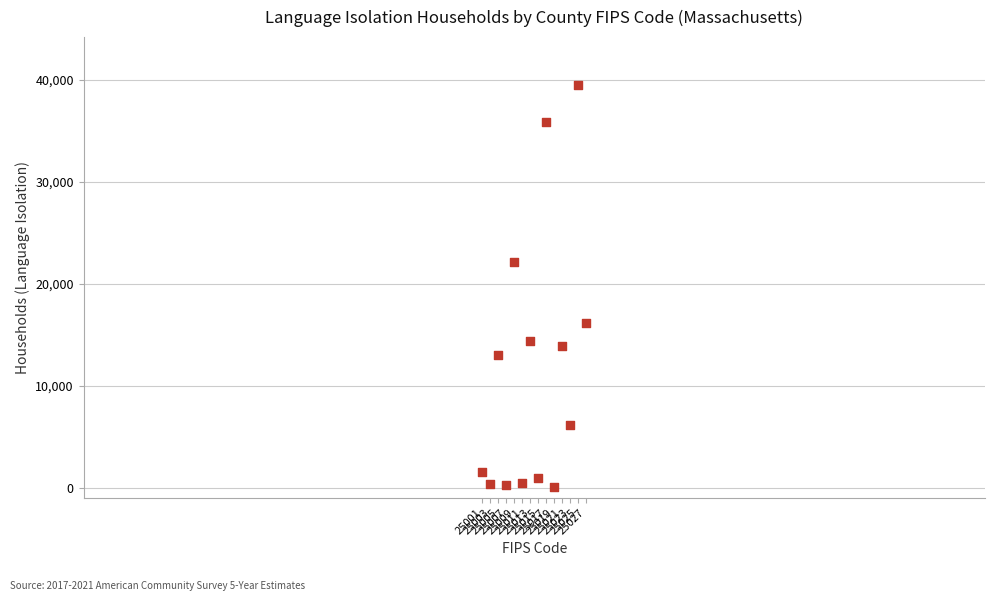

What Y value in the scatter plot is closest to 19728?

22092